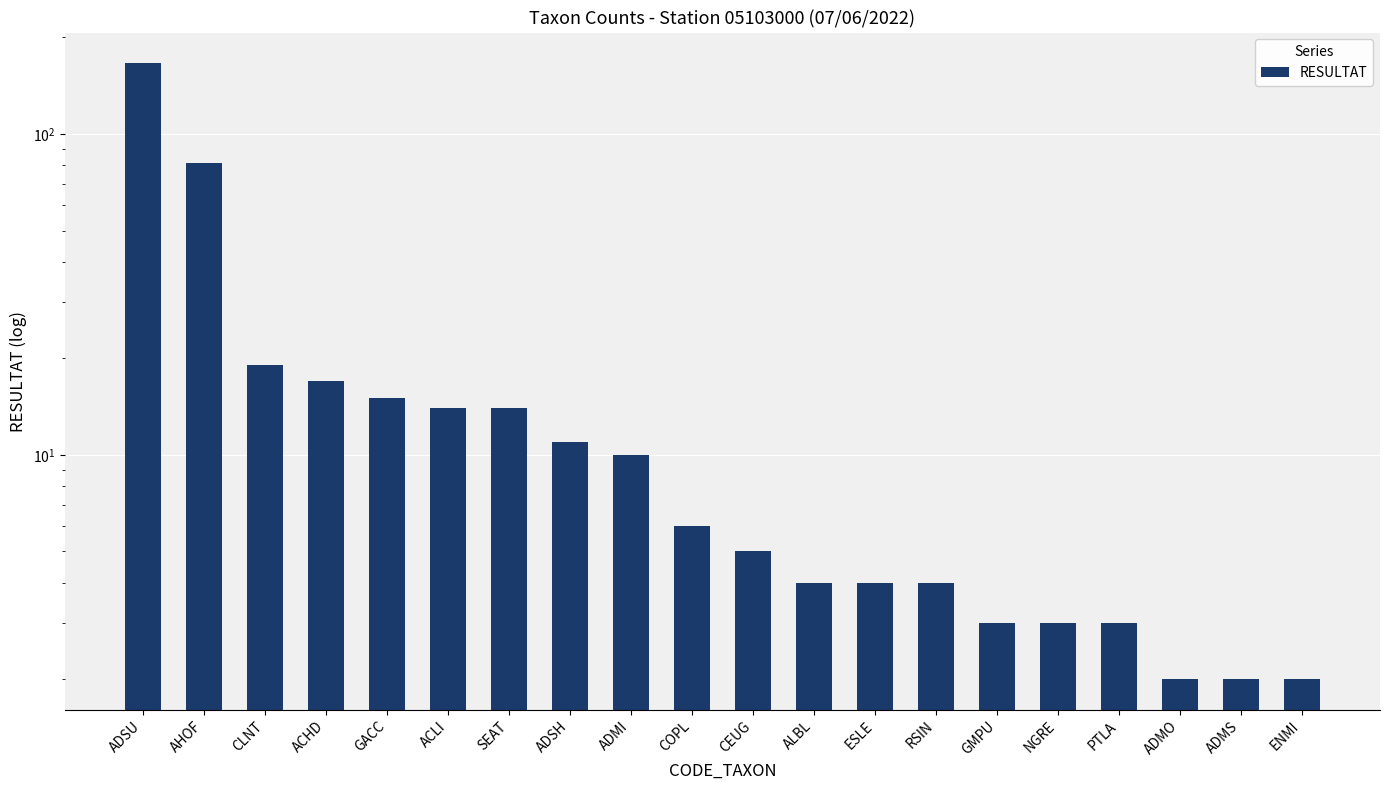

What is the change in value from ADMI to NGRE?

-7